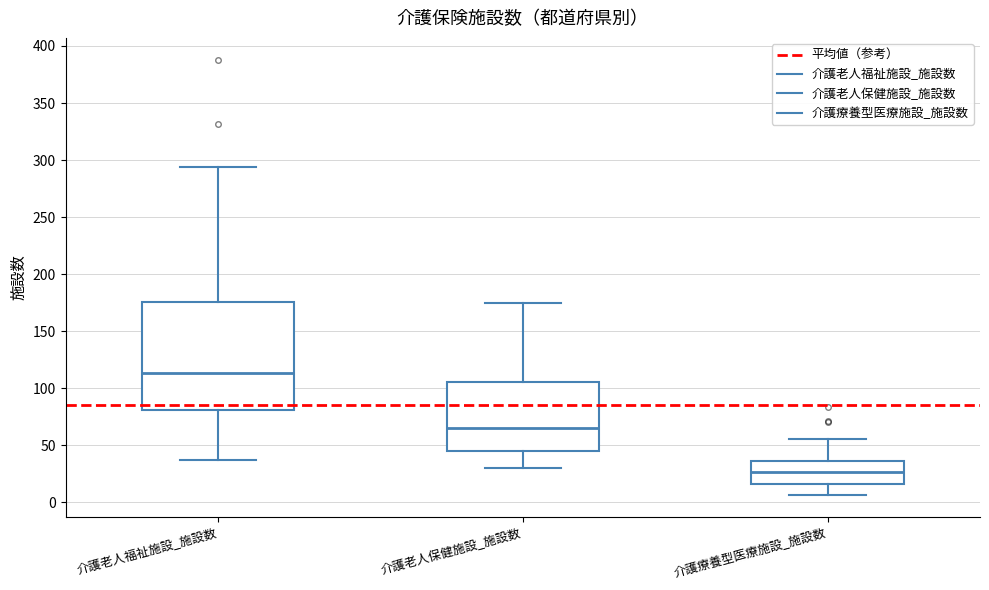

Which box has the highest median line?

介護老人福祉施設_施設数